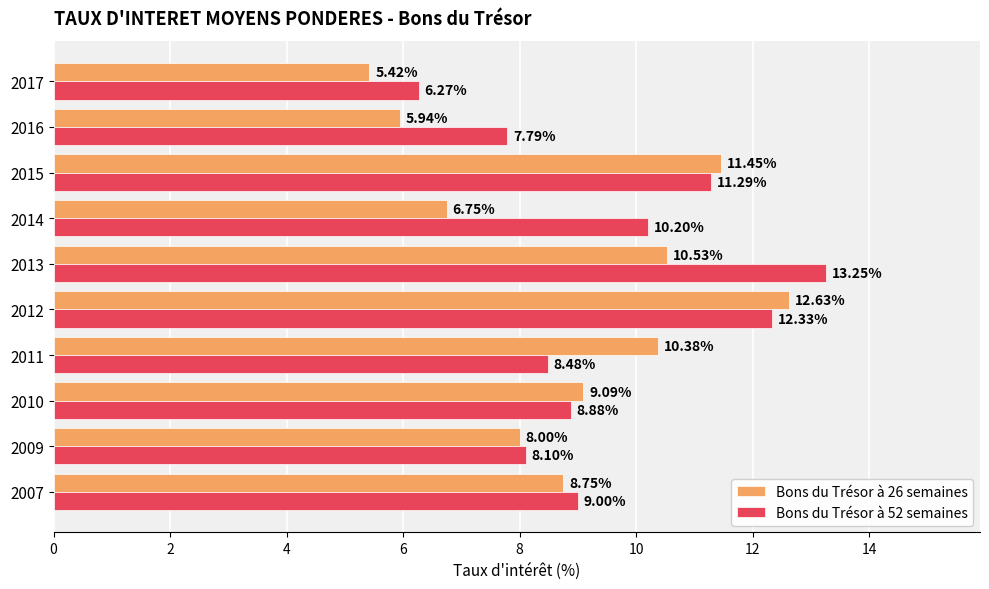

Which label corresponds to the smallest value in the chart?

2017